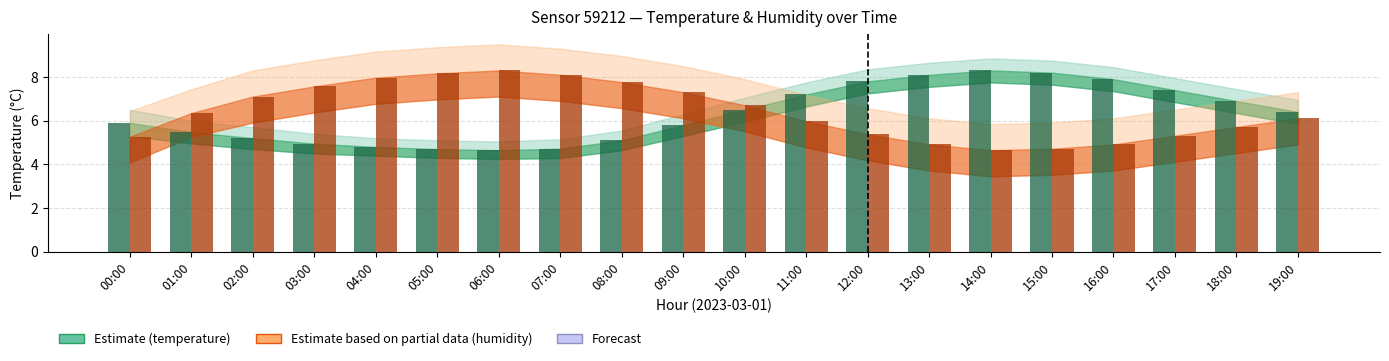

What is the spread (max minus min) of values at 05:00?

3.5